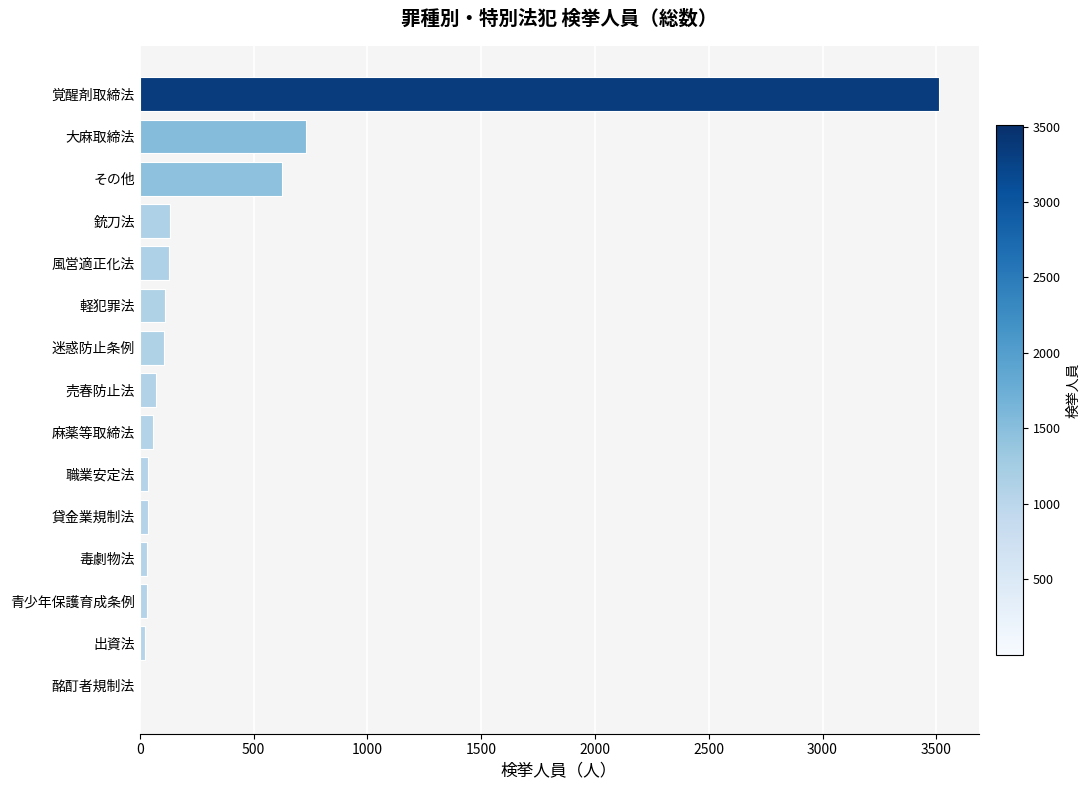

Is it true that the value at その他 is 241?

False